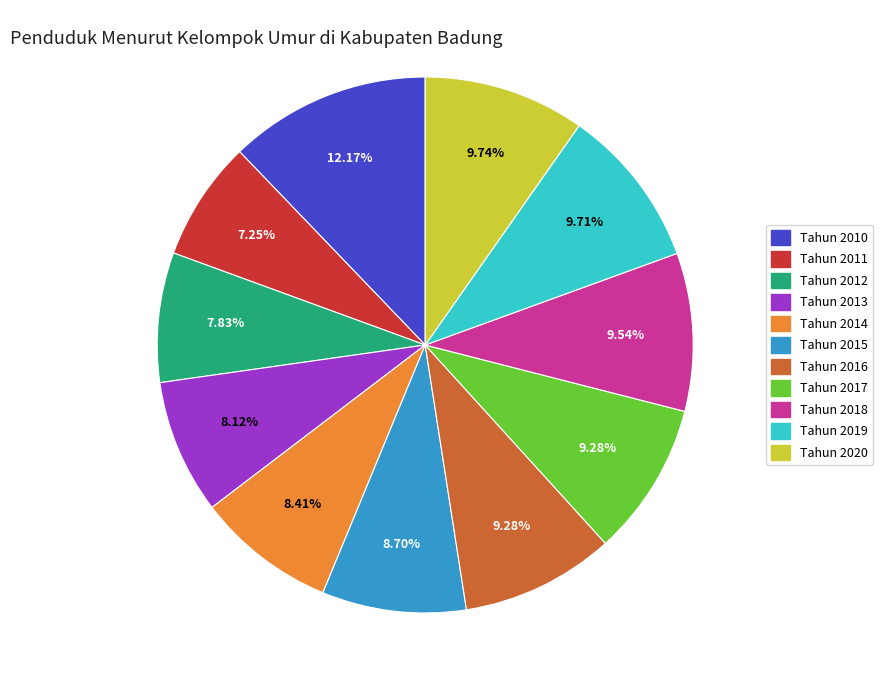

The Tahun 2016 slice represents 1% of the pie. True or false?

False